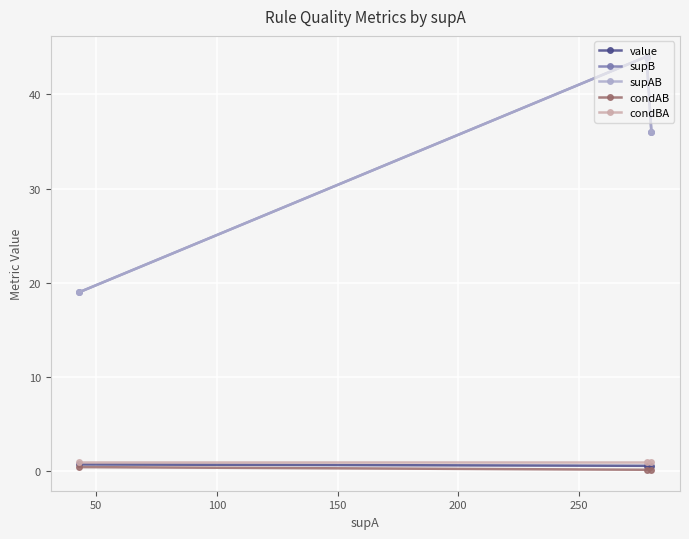

How many lines are shown in the chart?

5